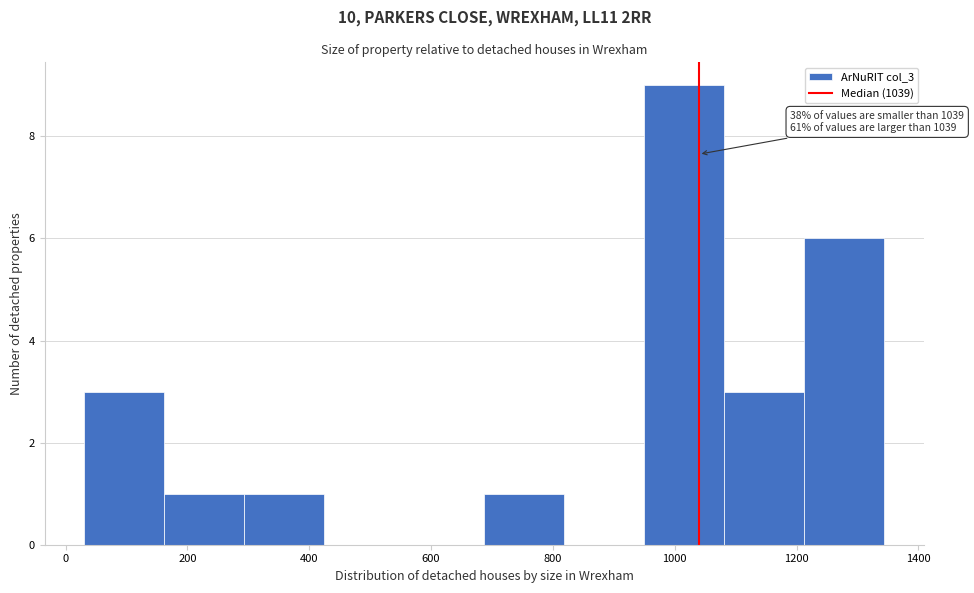

Over which range of the x-axis is the bar tallest?

940 to 1080